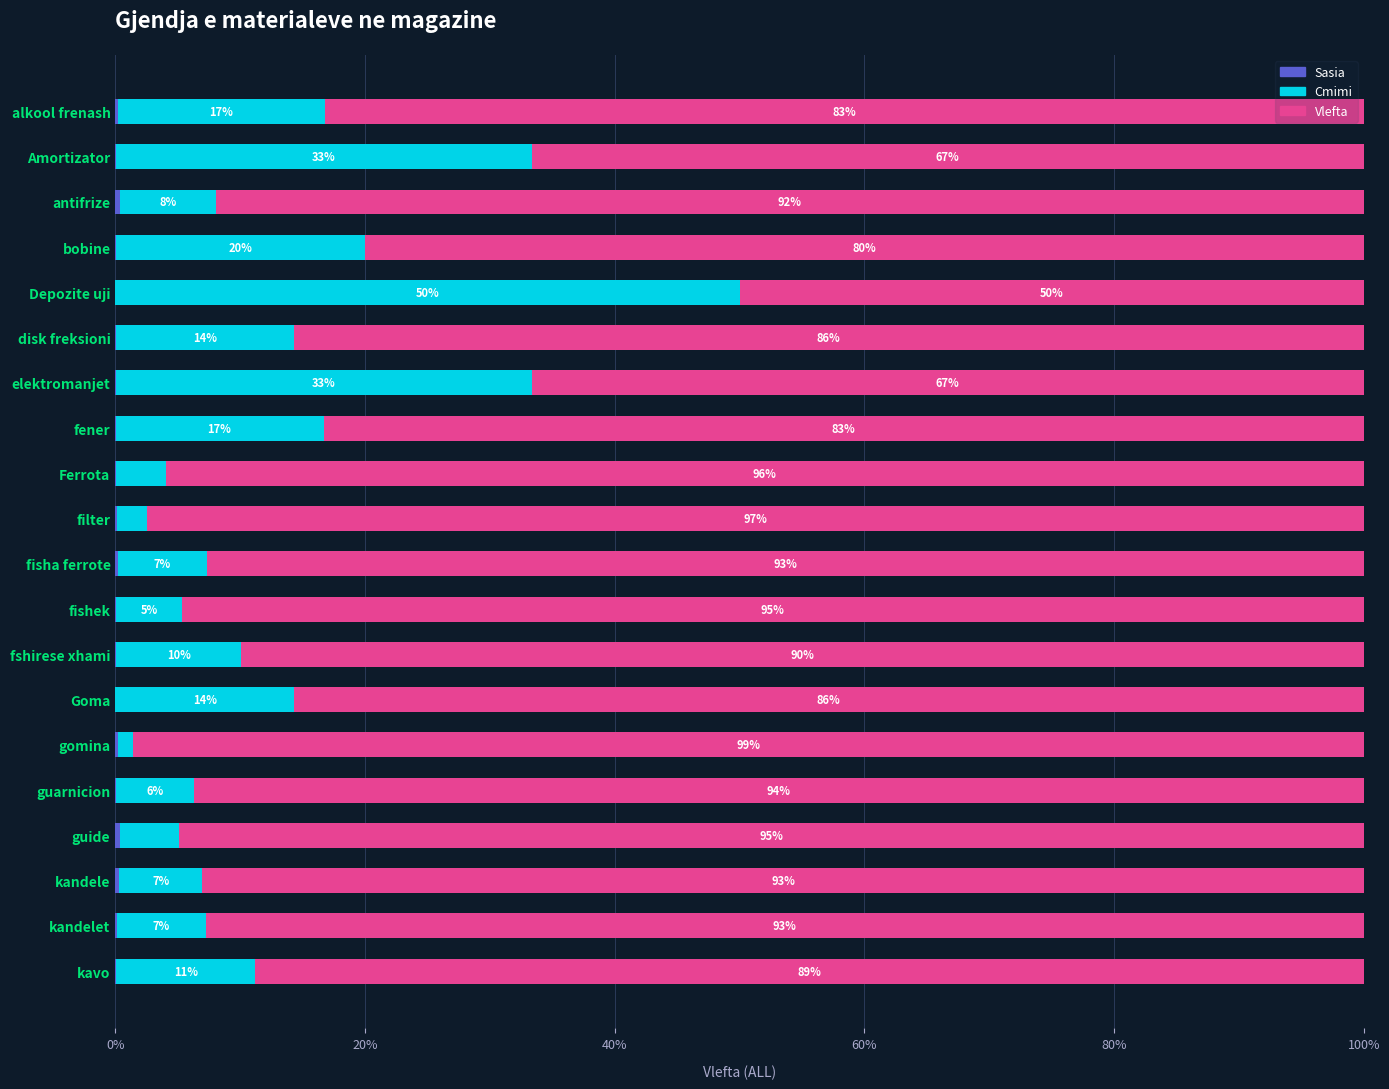

What is the total value across all series at Ferrota?

100.0